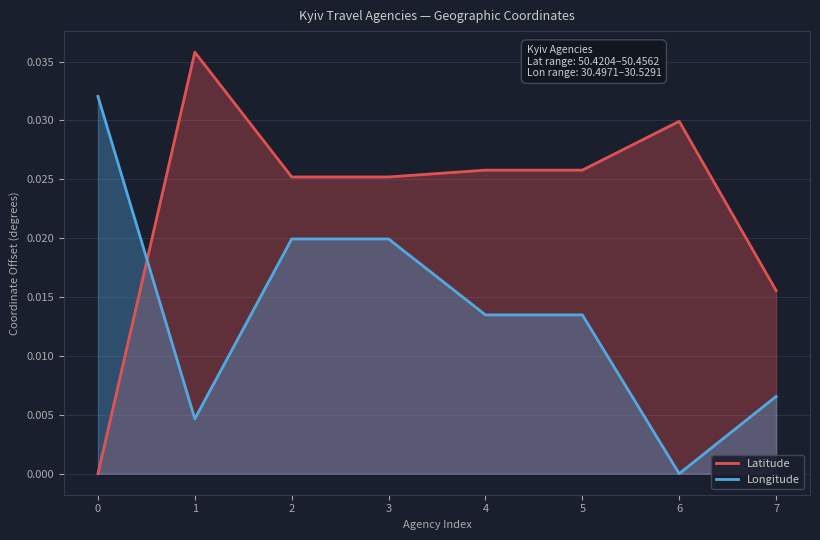

After their last crossing, which series has the higher values: Latitude or Longitude?

Latitude